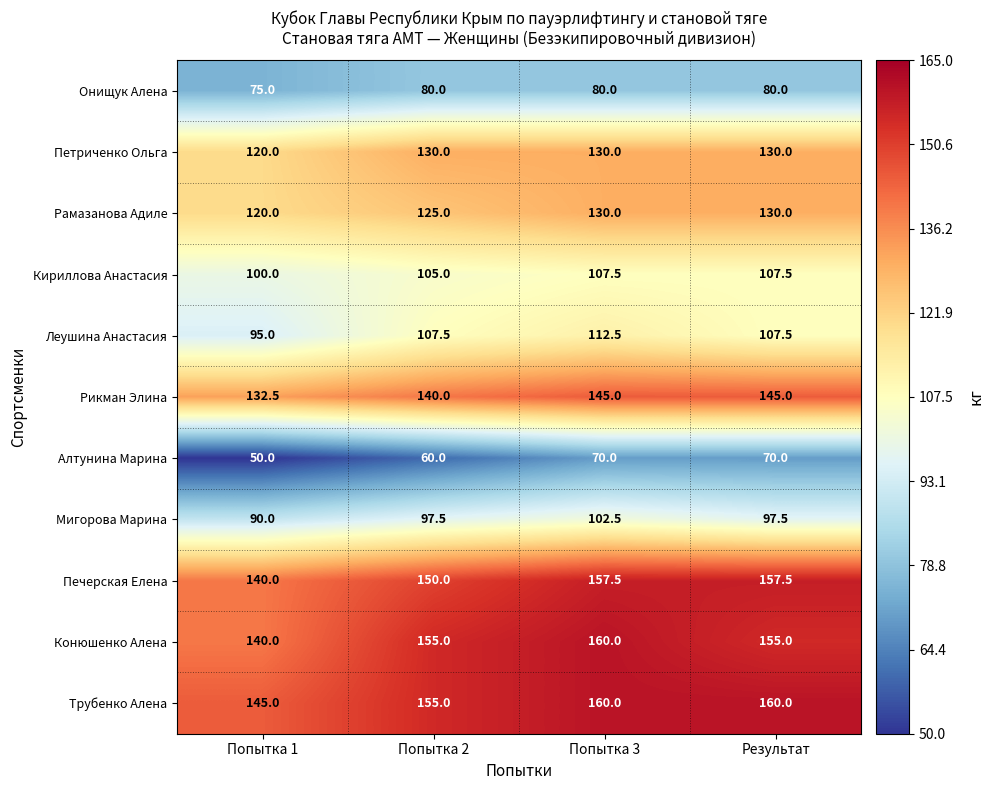

Between Попытка 2 and Попытка 3, which series saw the biggest shift?

Алтунина Марина